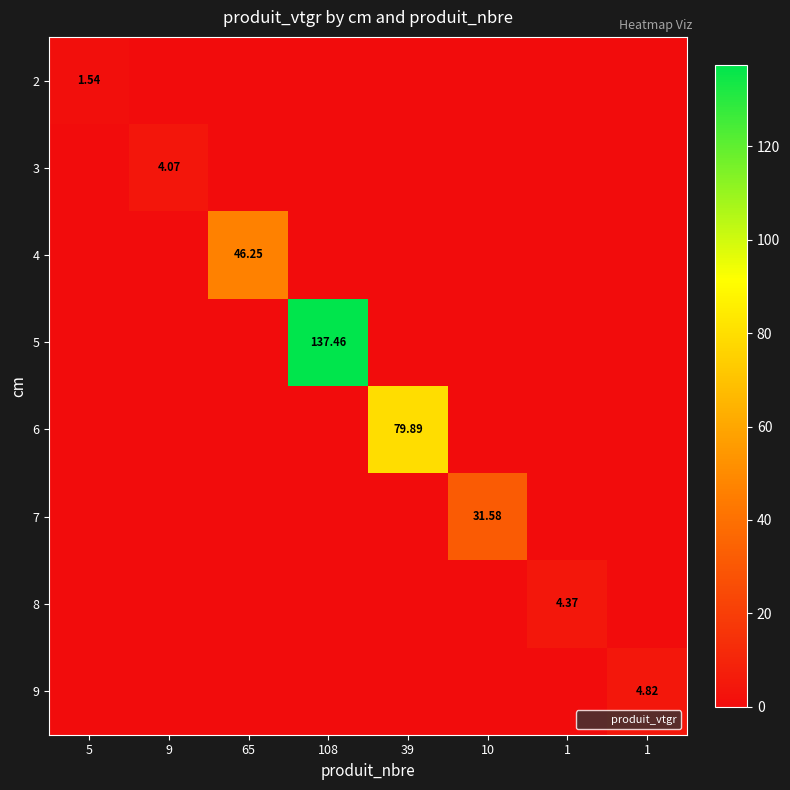

What is the spread (max minus min) of values at 65?

46.3